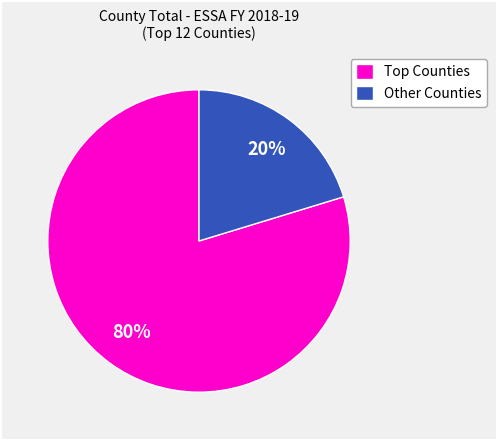

Which slice represents more than half of the pie?

Top Counties